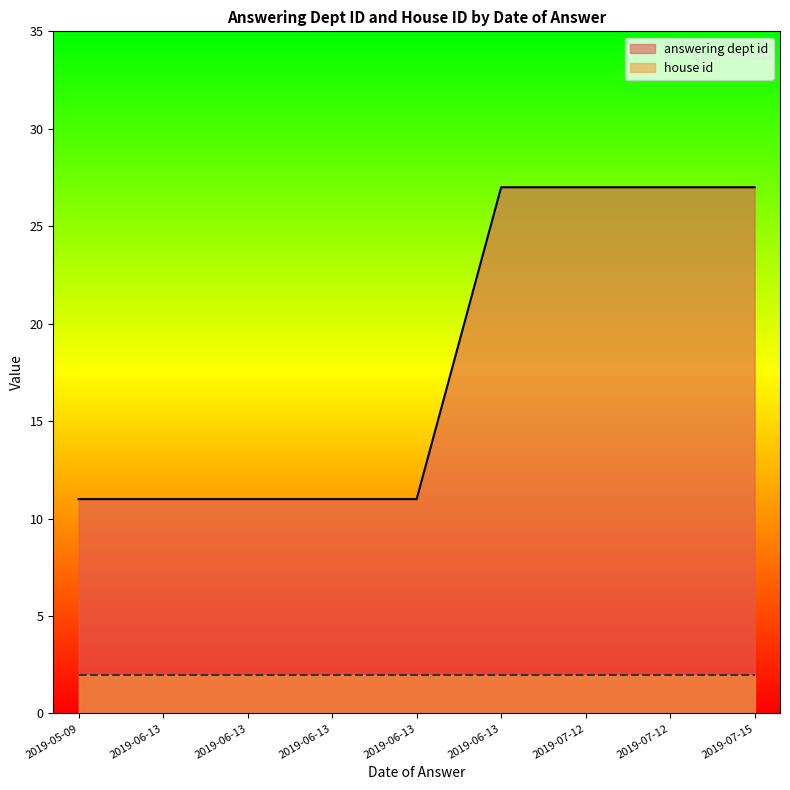

What are all the series names shown in the legend?

answering dept id, house id